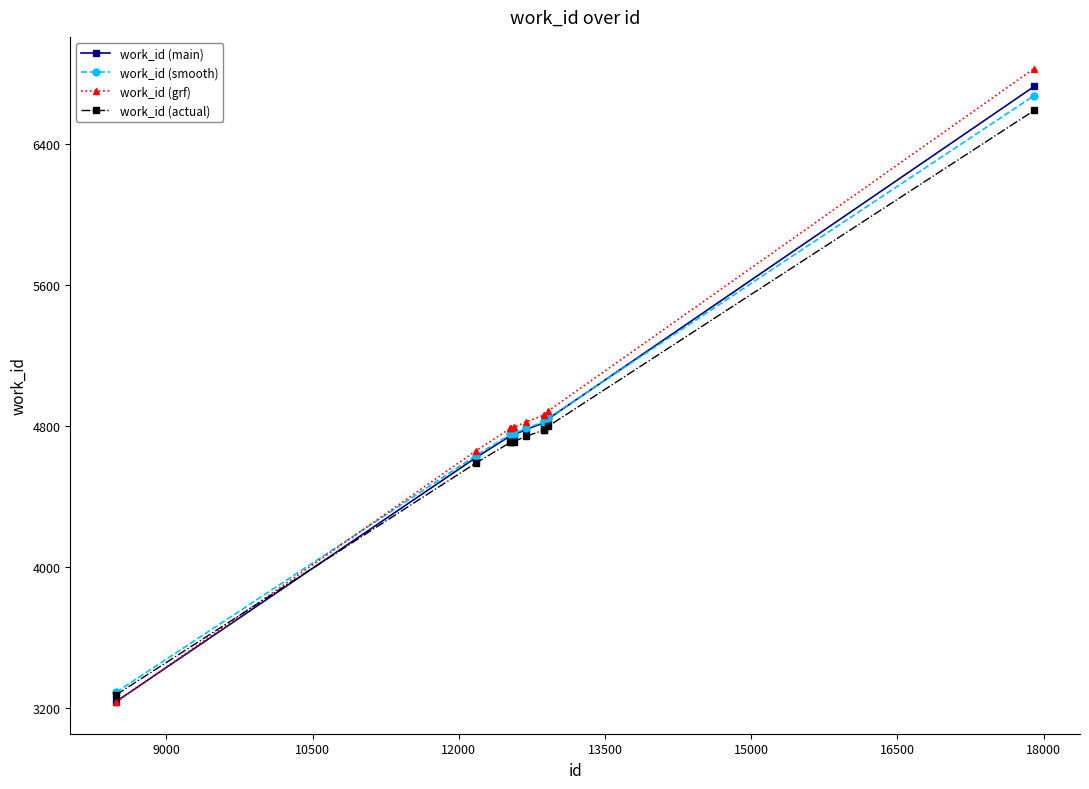

Which series has the widest spread of values?

work_id (grf)